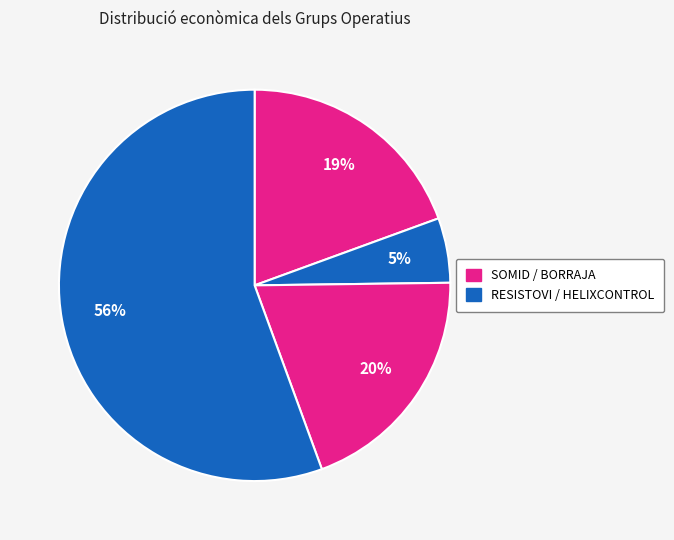

Rank the categories by value from lowest to highest.

RESISTOVI, SOMID, BORRAJA, HELIXCONTROL